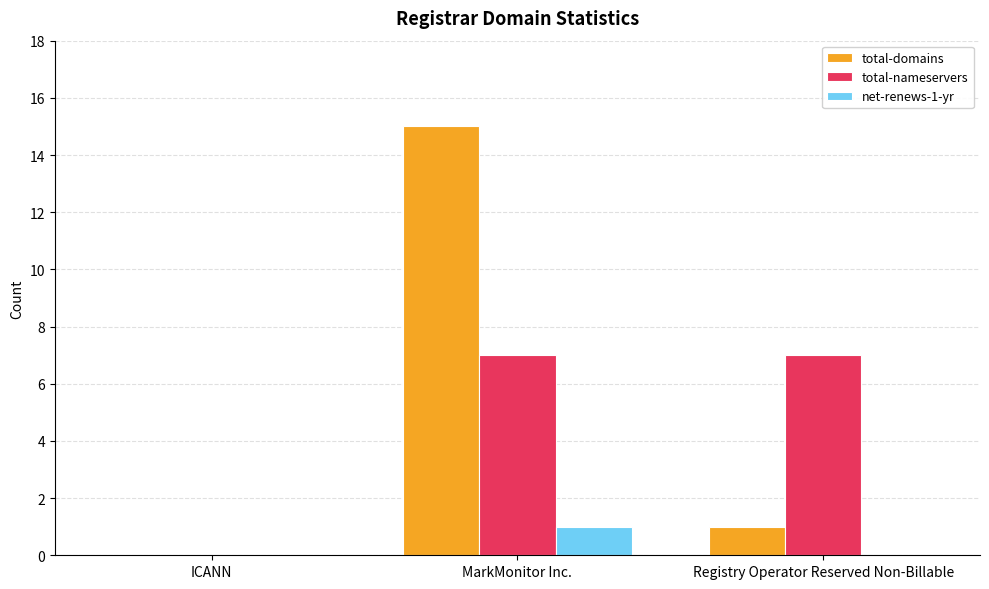

What are all the series names shown in the legend?

total-domains, total-nameservers, net-renews-1-yr